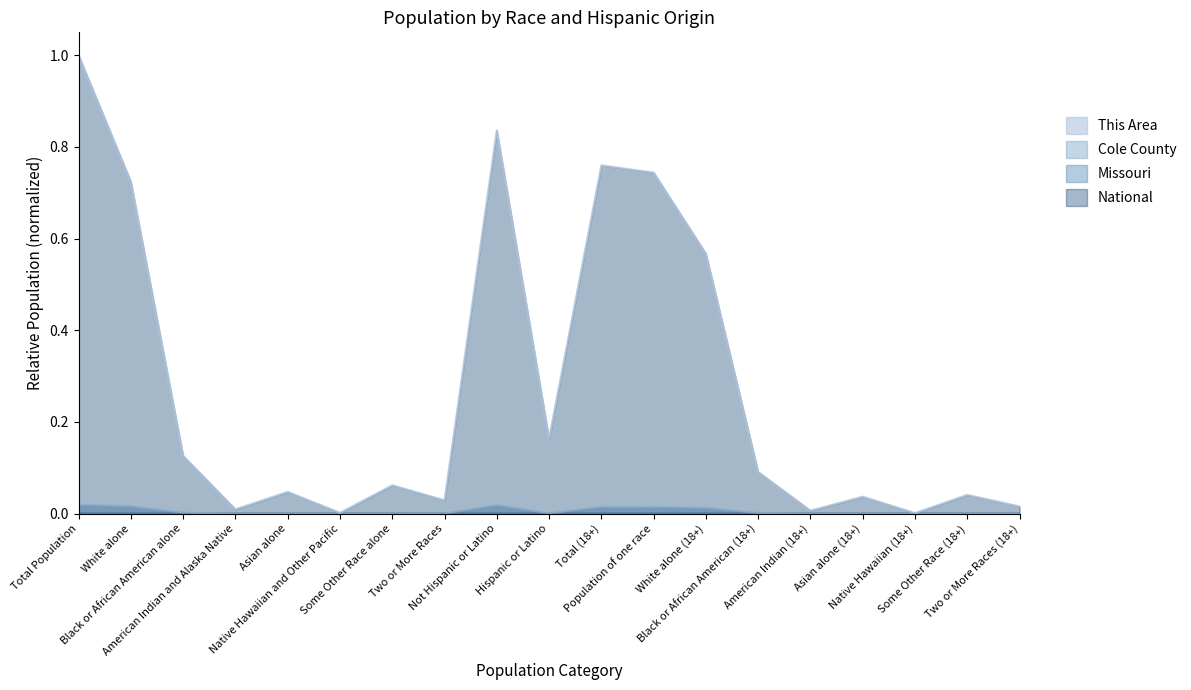

Reading left to right, transcribe all the data shown in this chart.

This Area: 0.0	0.0	0.0	0.0	0.0	0.0	0.0	0.0	0.0	0.0	0.0	0.0	0.0	0.0	0.0	0.0	0.0	0.0	0.0
Cole County: 0.0	0.0	0.0	0.0	0.0	0.0	0.0	0.0	0.0	0.0	0.0	0.0	0.0	0.0	0.0	0.0	0.0	0.0	0.0
Missouri: 0.0	0.0	0.0	0.0	0.0	0.0	0.0	0.0	0.0	0.0	0.0	0.0	0.0	0.0	0.0	0.0	0.0	0.0	0.0
National: 1.0	0.7	0.1	0.0	0.0	0.0	0.1	0.0	0.8	0.2	0.8	0.7	0.6	0.1	0.0	0.0	0.0	0.0	0.0